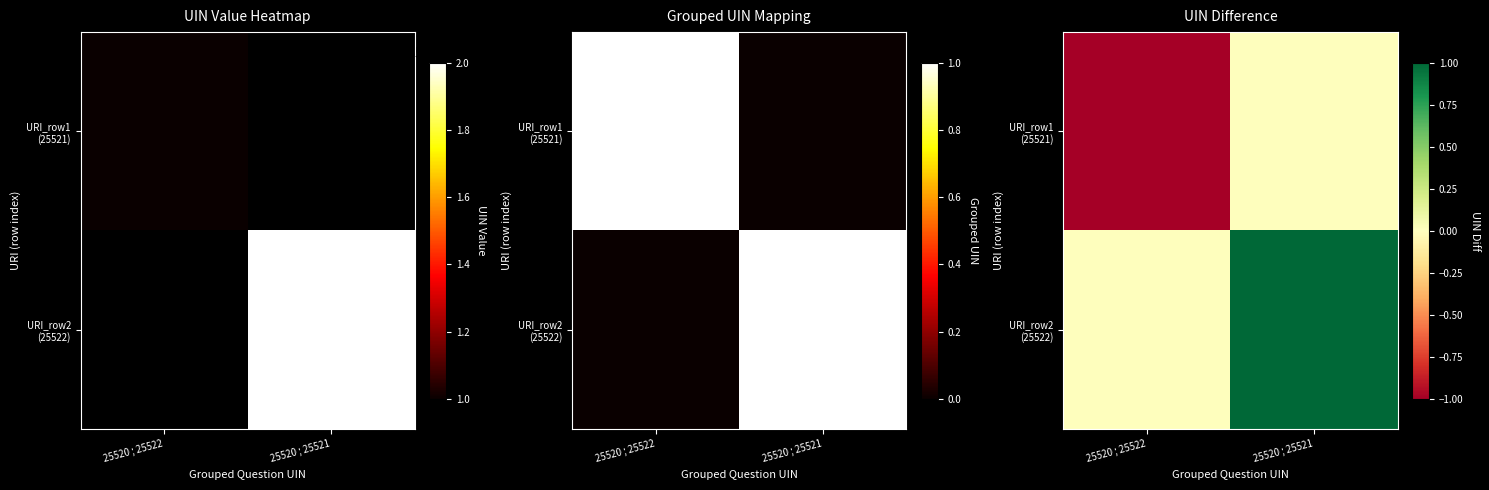

What is the difference between the maximum and minimum values in the URI_row2 (25522) series?

1